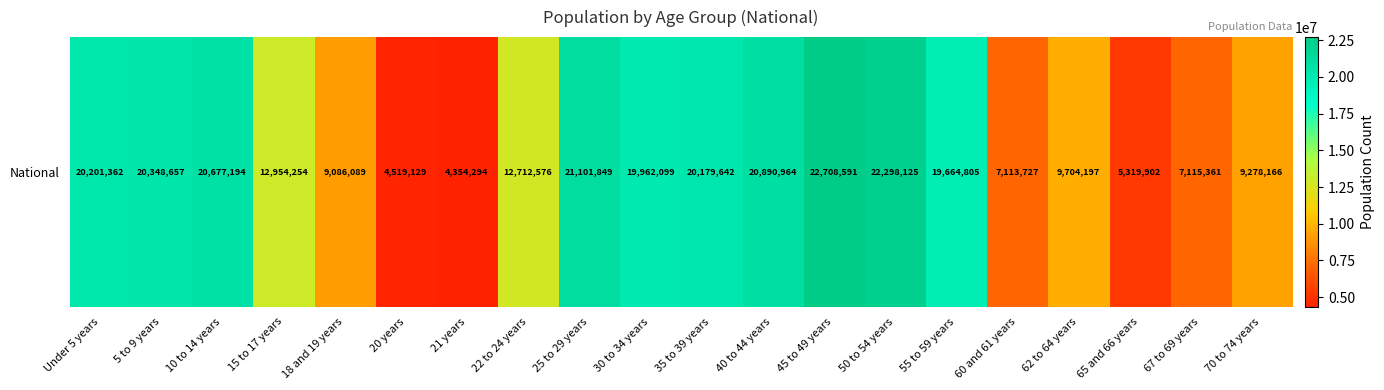

The value at 21 years is 7692051. True or false?

False